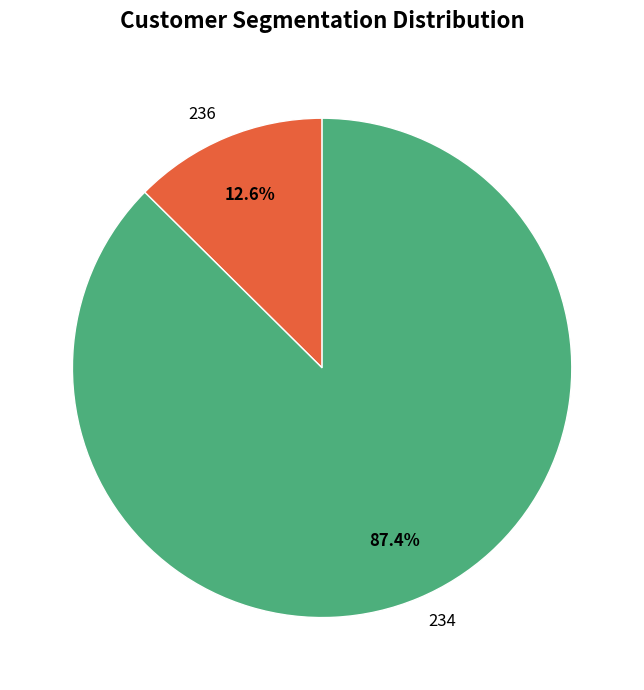

What is the total percentage of 236 and 234?

100.0%